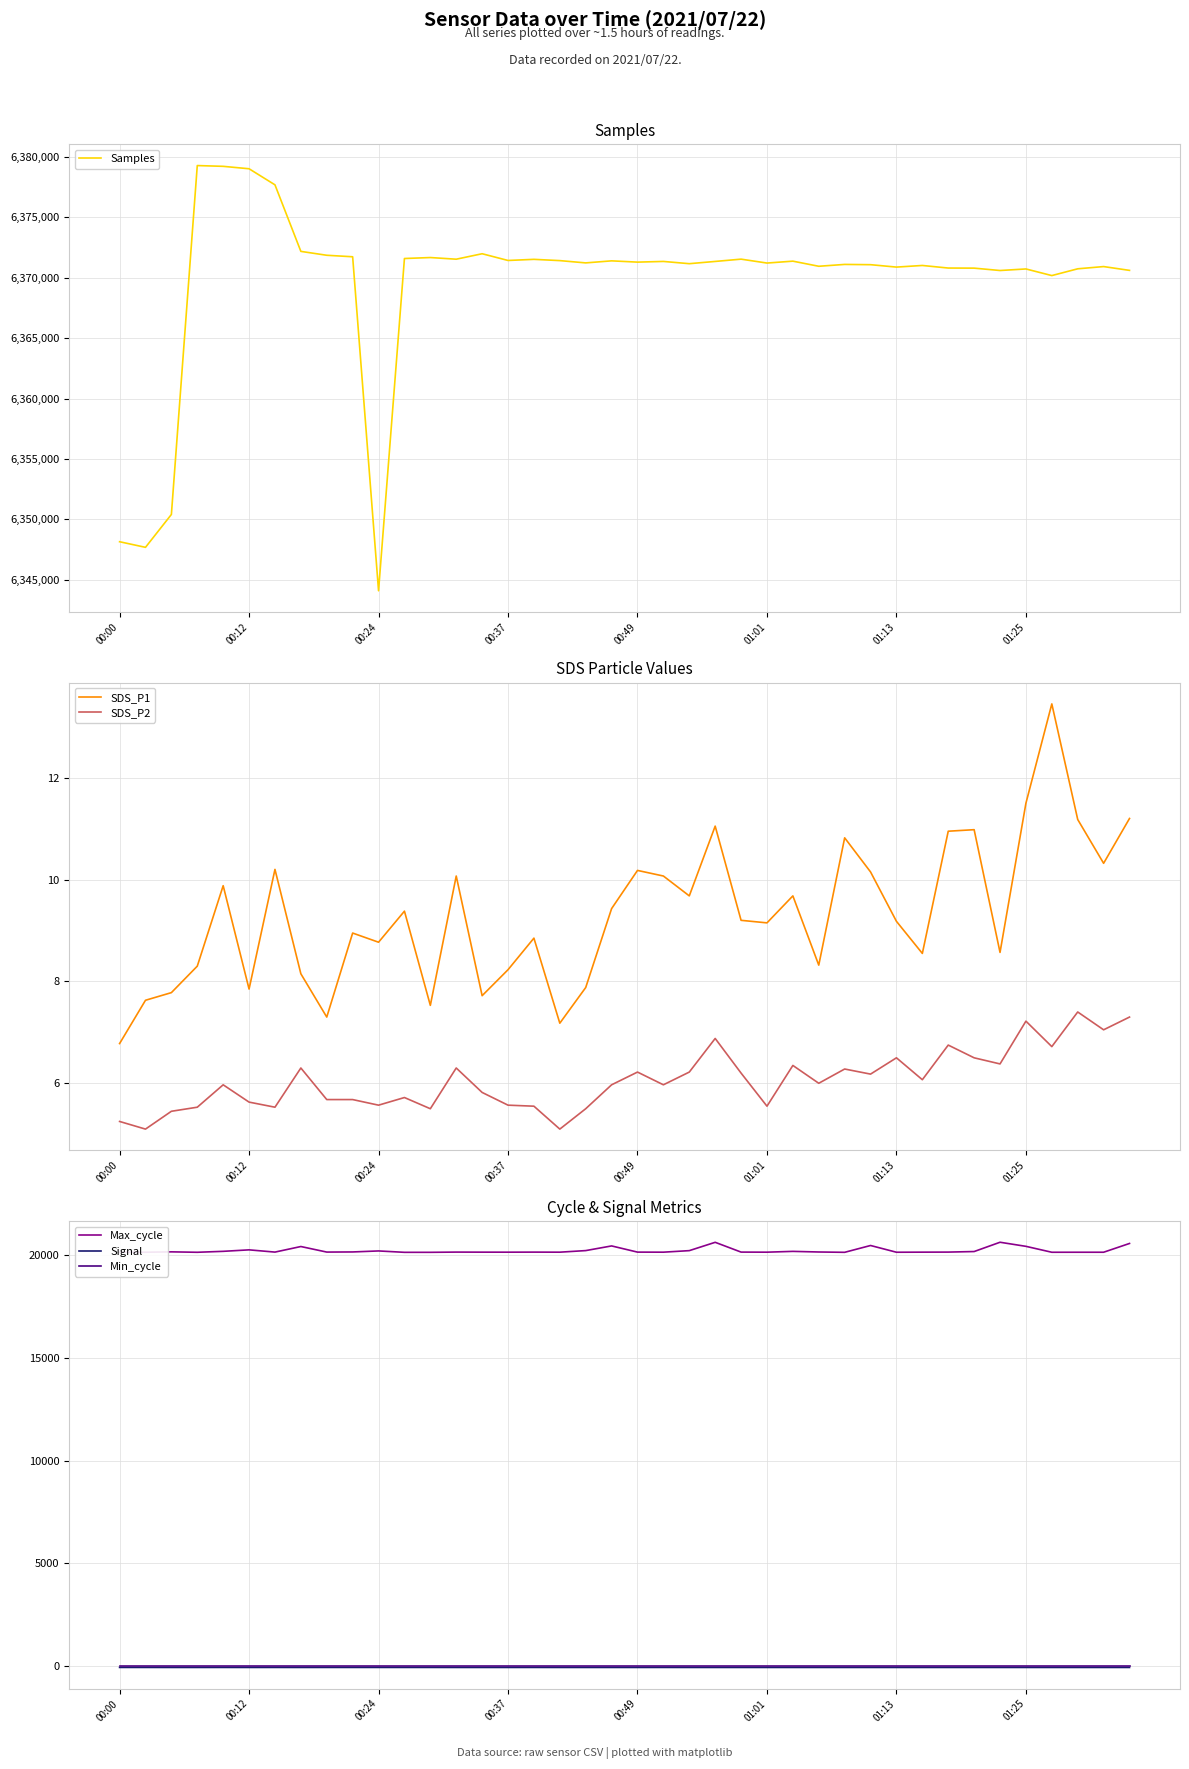

The value of Samples at 38 is 6370924.0. True or false?

True